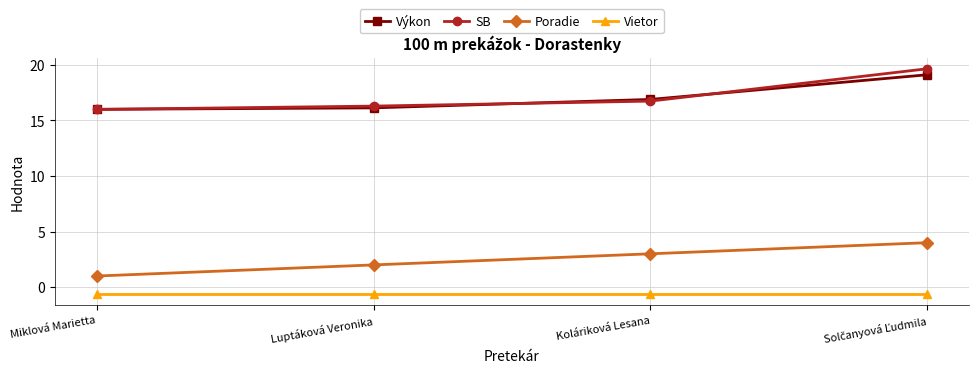

What value does the SB series have at Miklová Marietta?

16.0